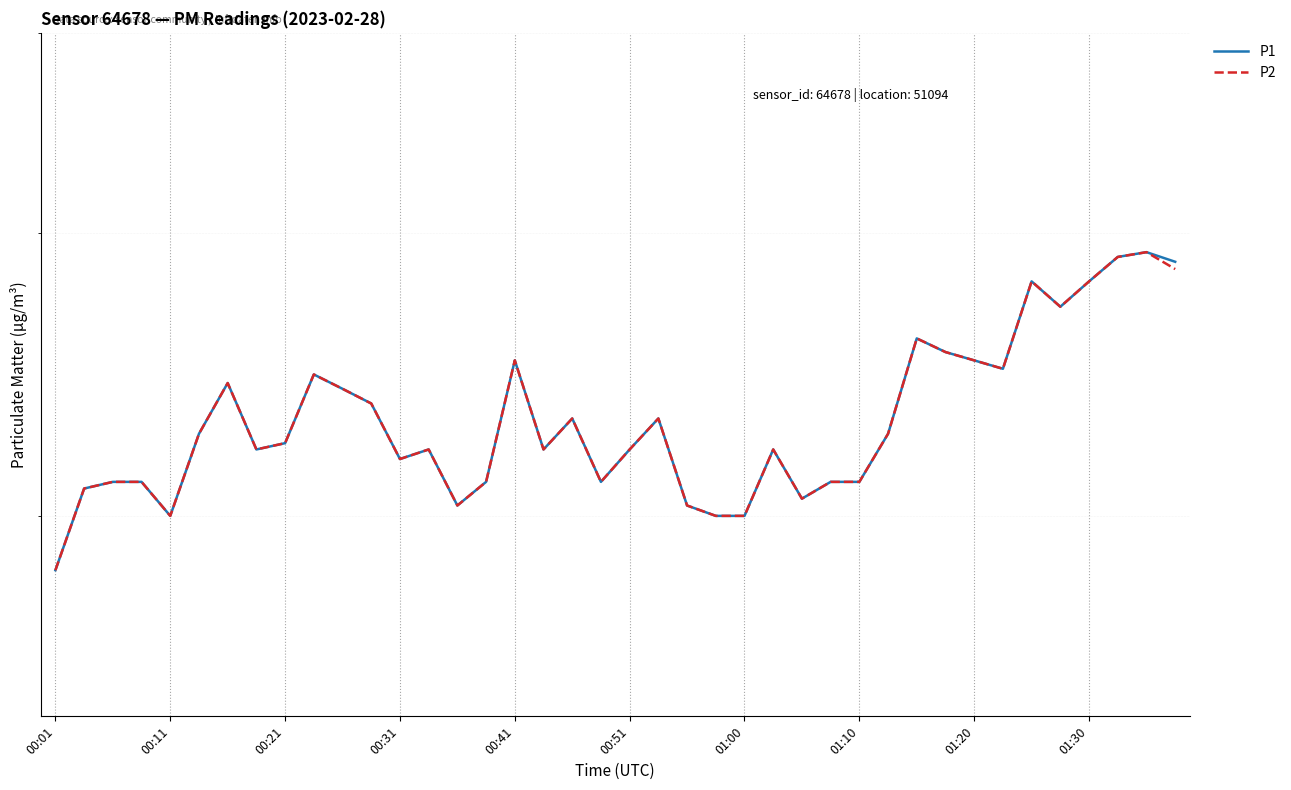

What is the sum of the P2 values at 23 and 24?

4.0